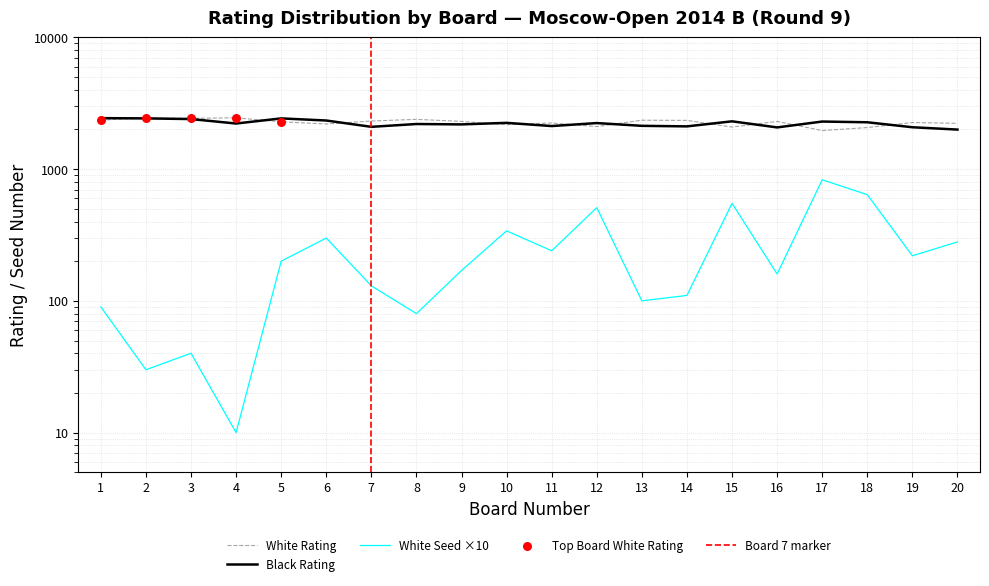

What is the total value across all series at 16?

4537